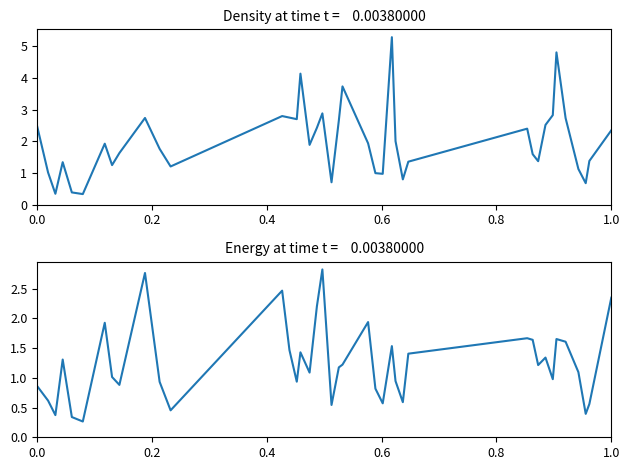

True or false: rade9_aggzone_norm and dnbrad cross at least once.

True